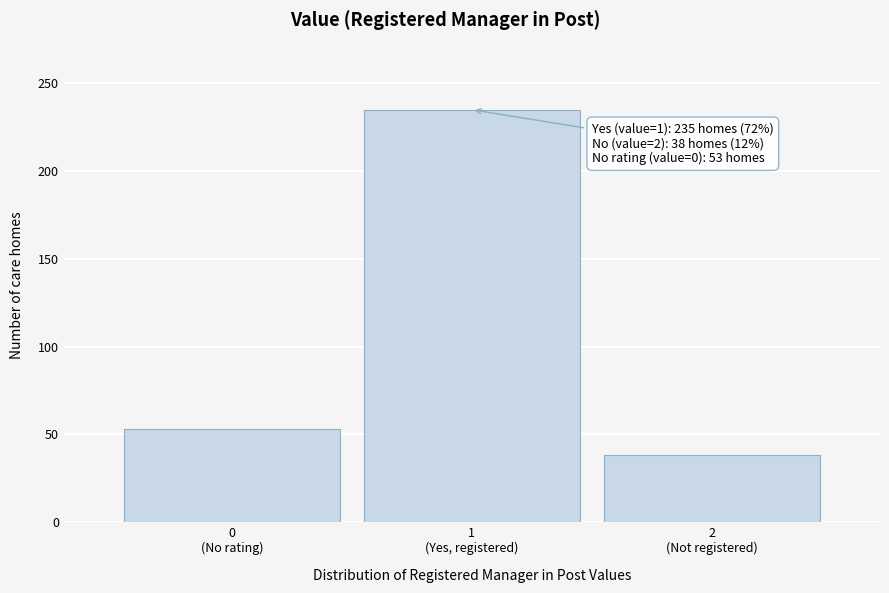

Reading left to right, list all the values displayed in this chart.

53	235	38